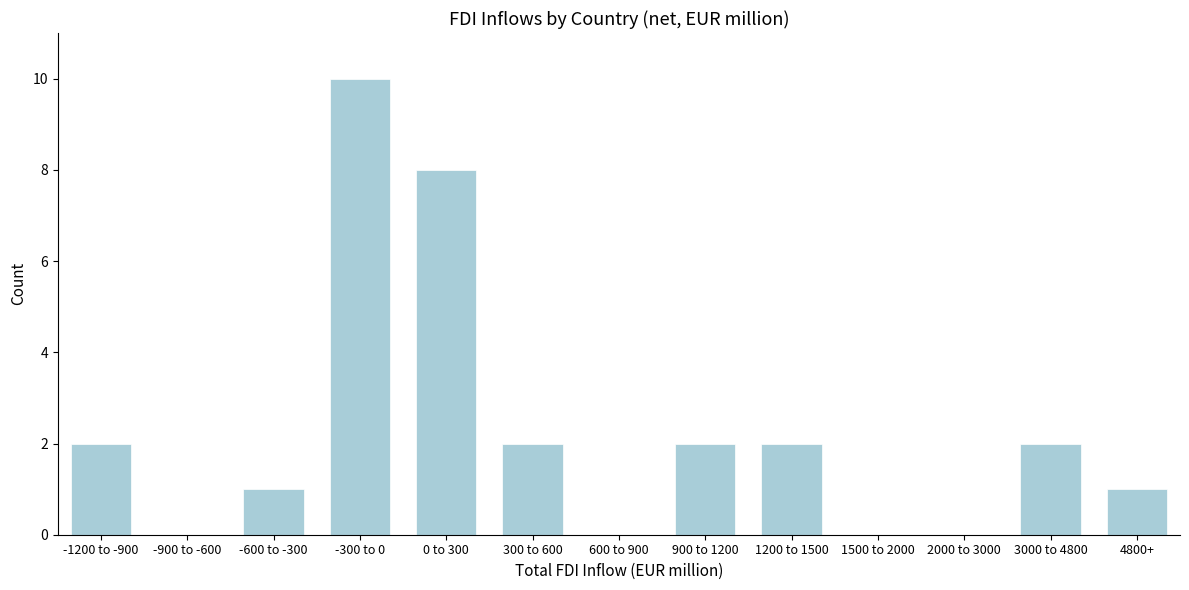

Reading right to left, list all the values displayed in this chart.

4800+=1	3000 to 4800=2	2000 to 3000=0	1500 to 2000=0	1200 to 1500=2	900 to 1200=2	600 to 900=0	300 to 600=2	0 to 300=8	-300 to 0=10	-600 to -300=1	-900 to -600=0	-1200 to -900=2